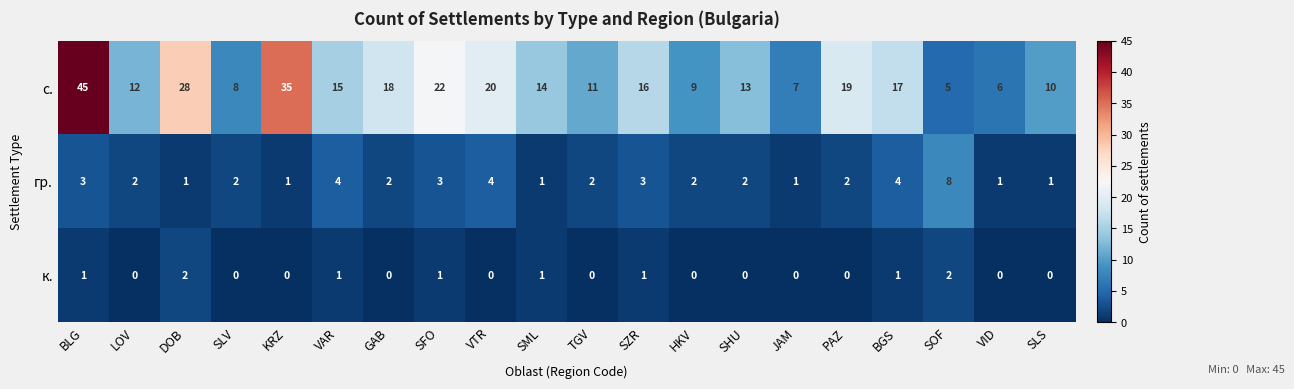

List the series in order of their peak value, lowest first.

к., гр., с.